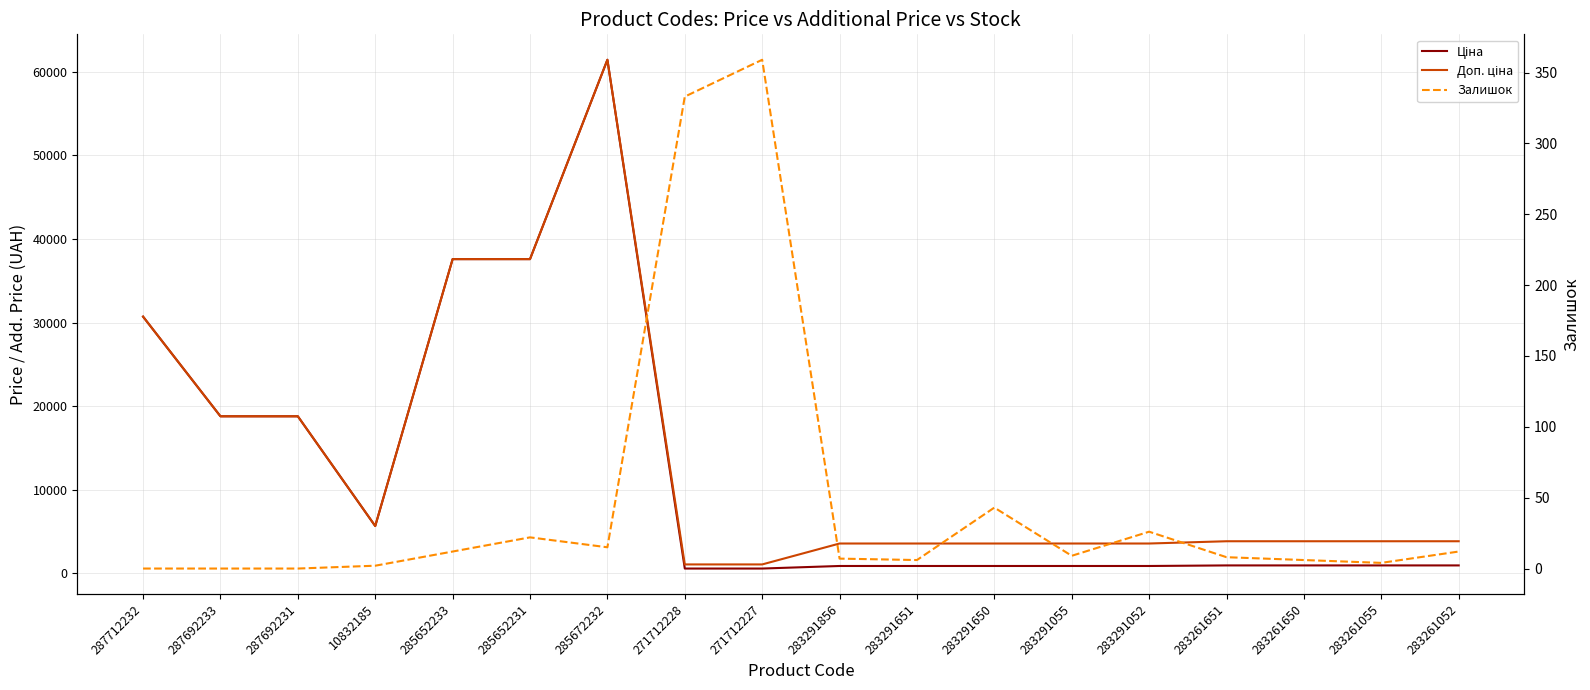

Reading left to right, transcribe all the data shown in this chart.

Ціна: 30717.1	18796.8	18796.8	5673.8	37593.6	37593.6	61434.3	589.9	589.9	895.9	895.9	895.9	895.9	895.9	963.5	963.5	963.5	963.5
Доп. ціна: 30717.1	18796.8	18796.8	5673.8	37593.6	37593.6	61434.3	1081.7	1081.7	3583.6	3583.6	3583.6	3583.6	3583.6	3854.0	3854.0	3854.0	3854.0
Залишок: 0.0	0.0	0.0	2.0	12.0	22.0	15.0	333.0	359.0	7.0	6.0	43.0	9.0	26.0	8.0	6.0	4.0	12.0